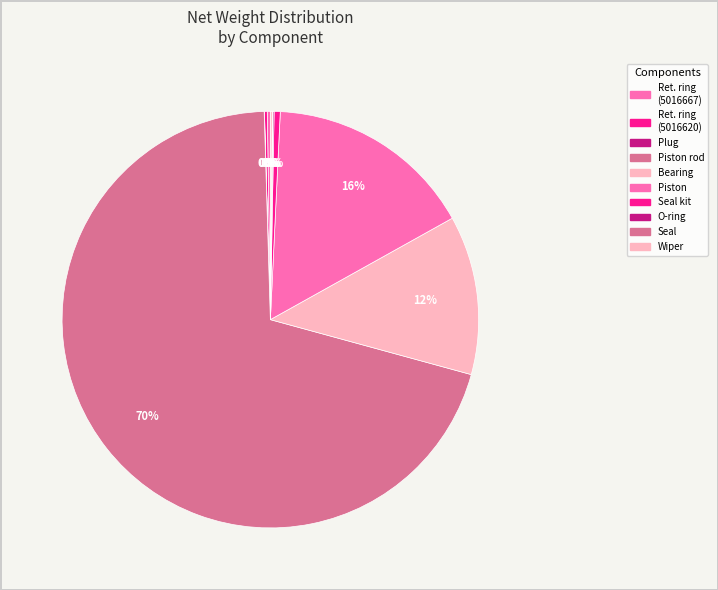

To the nearest percent, what is the difference between the largest and smallest slice percentages?

70%